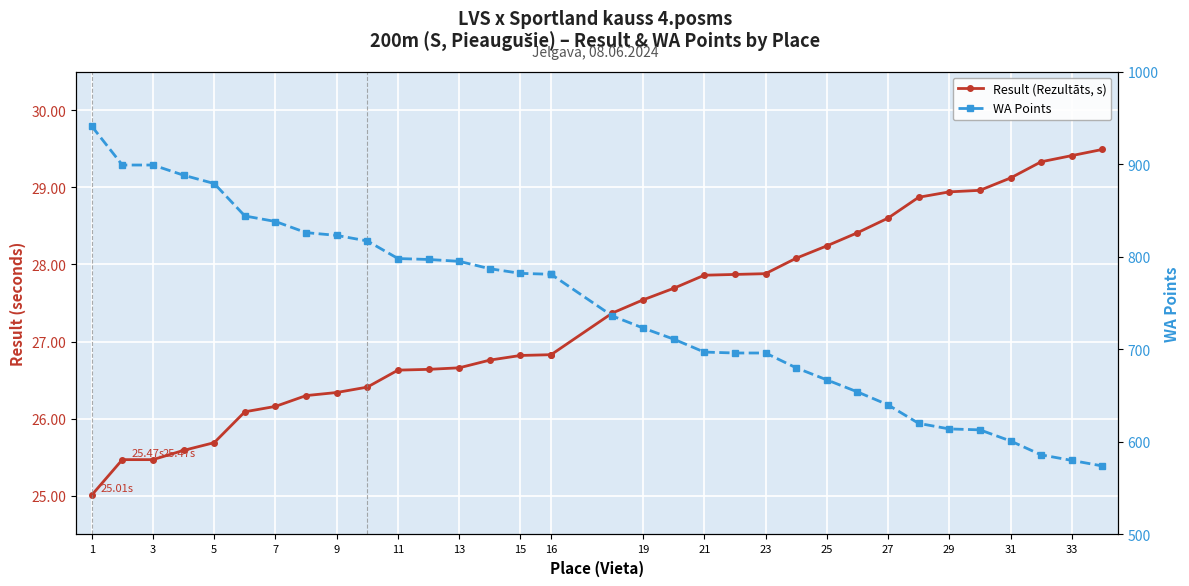

How many values in the WA Points series exceed 781?

15